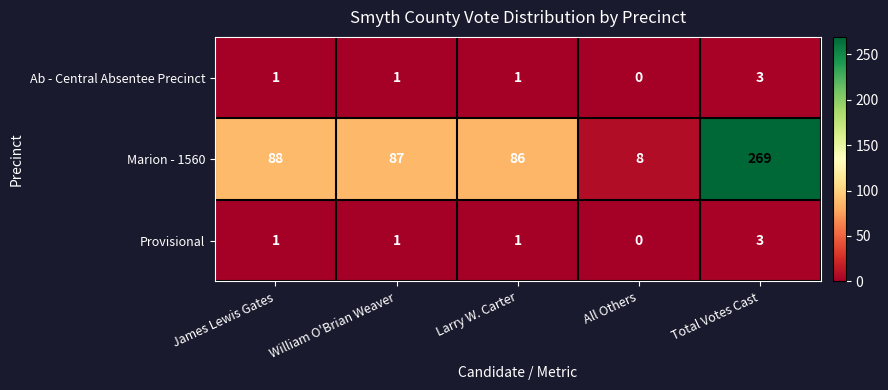

Is it true that Marion - 1560 equals 87 at William O'Brian Weaver?

True